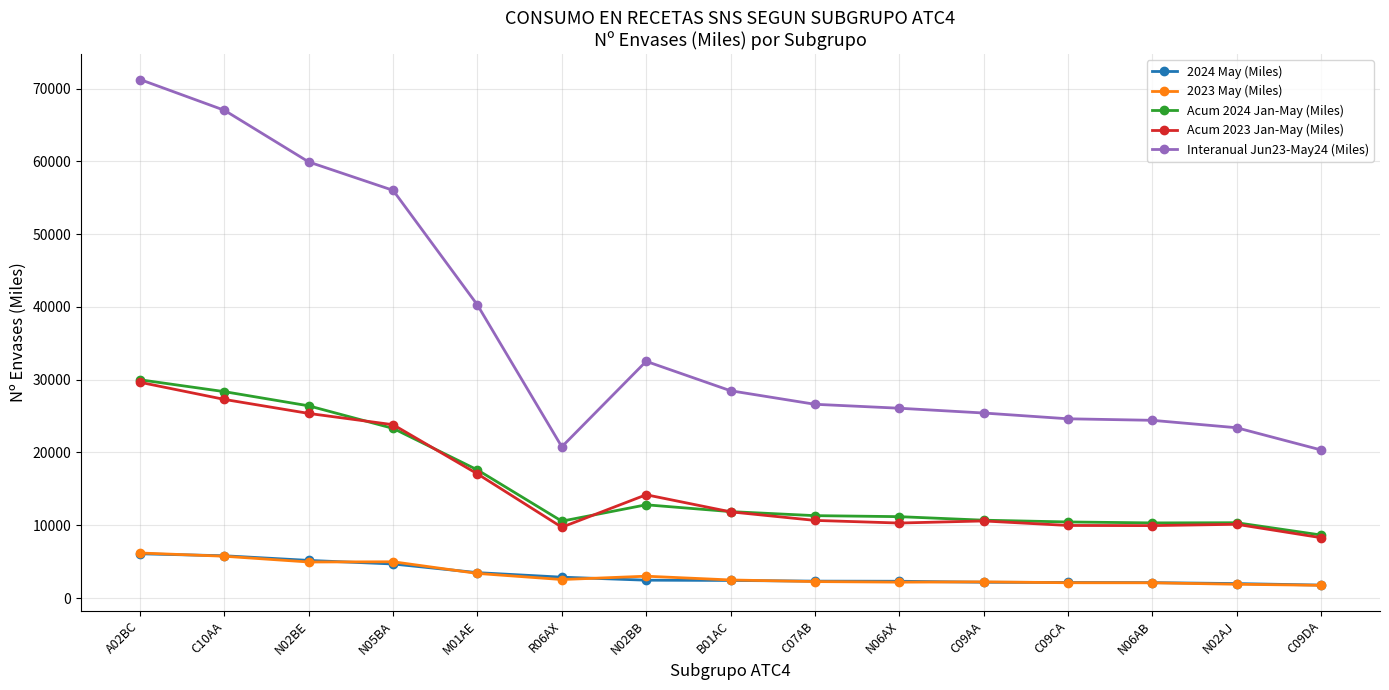

What is the total value across all series at C07AB?

53175.3